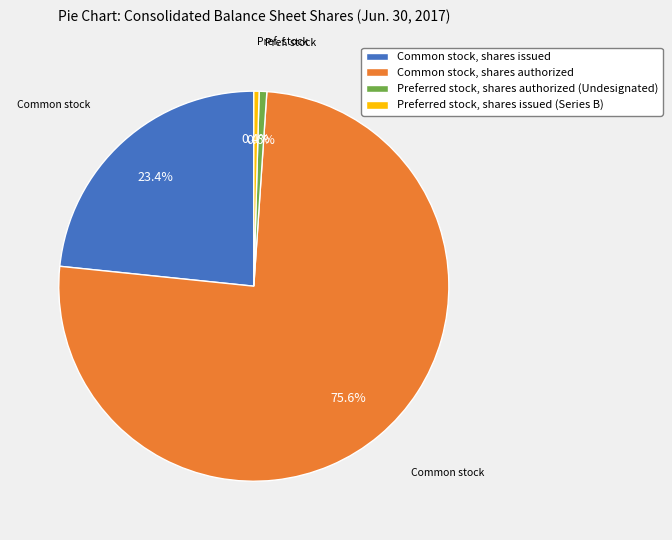

How many segments does this pie chart have?

4